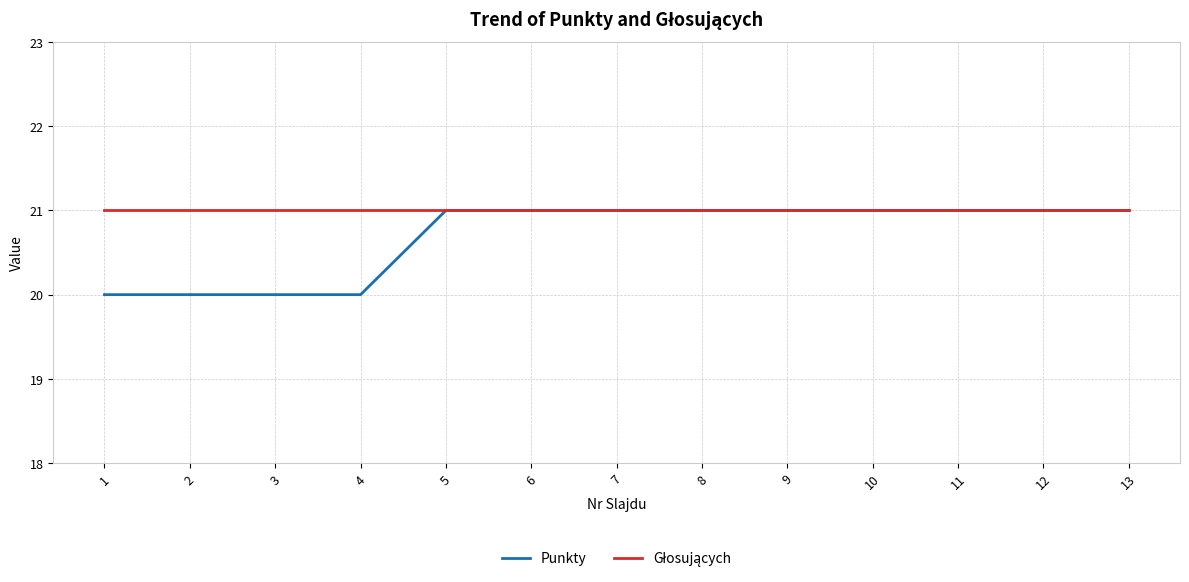

Which series has the largest range (max minus min)?

Punkty